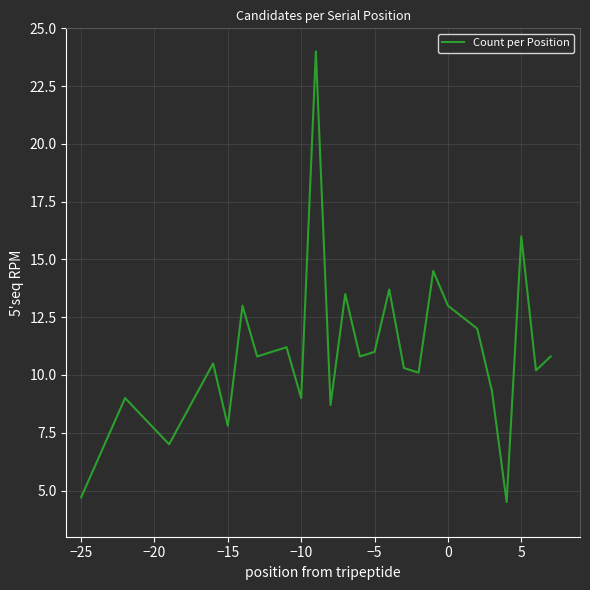

What is the greatest value displayed?

24.0